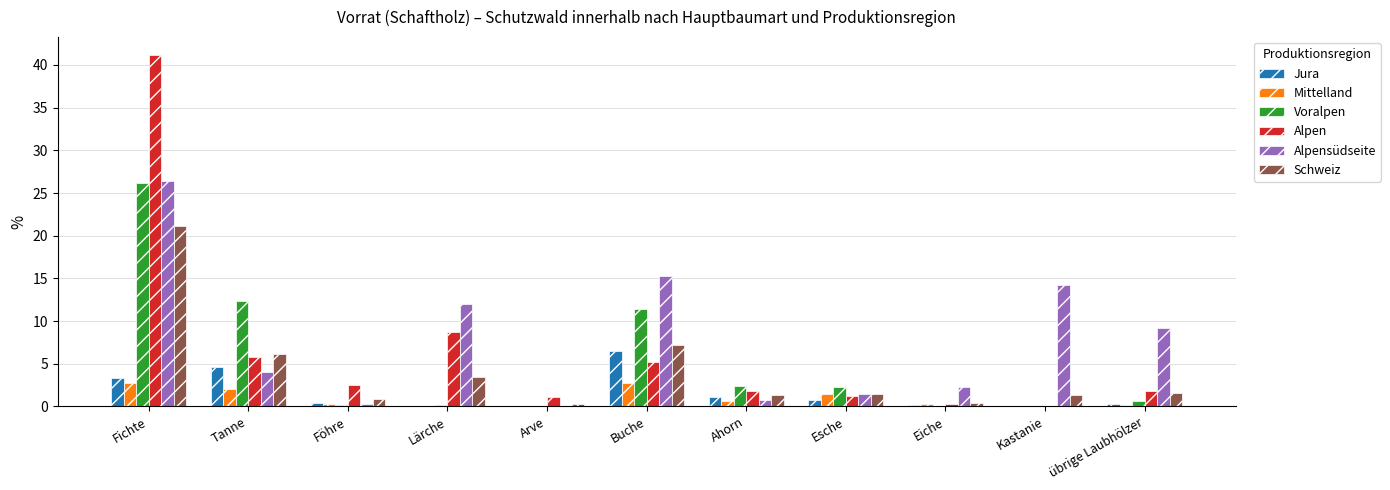

What is the difference between the Schweiz values at Tanne and Föhre?

5.2